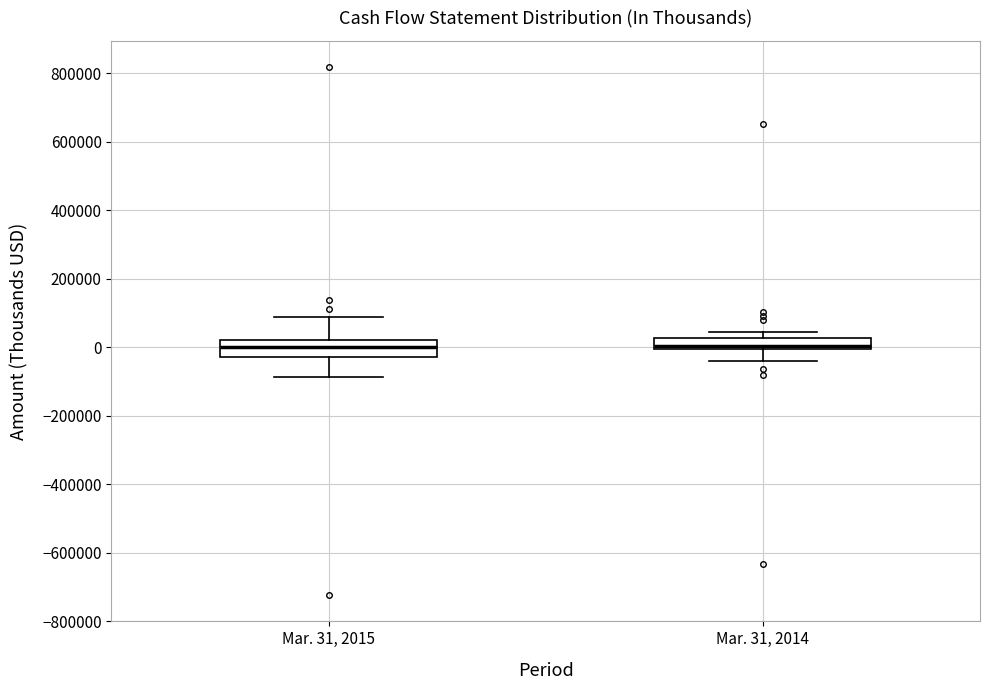

Where does the lower whisker of the box for Mar. 31, 2014 end on the y-axis? The values are not printed on the chart, so give them approximately, as read against the axis.

-40000